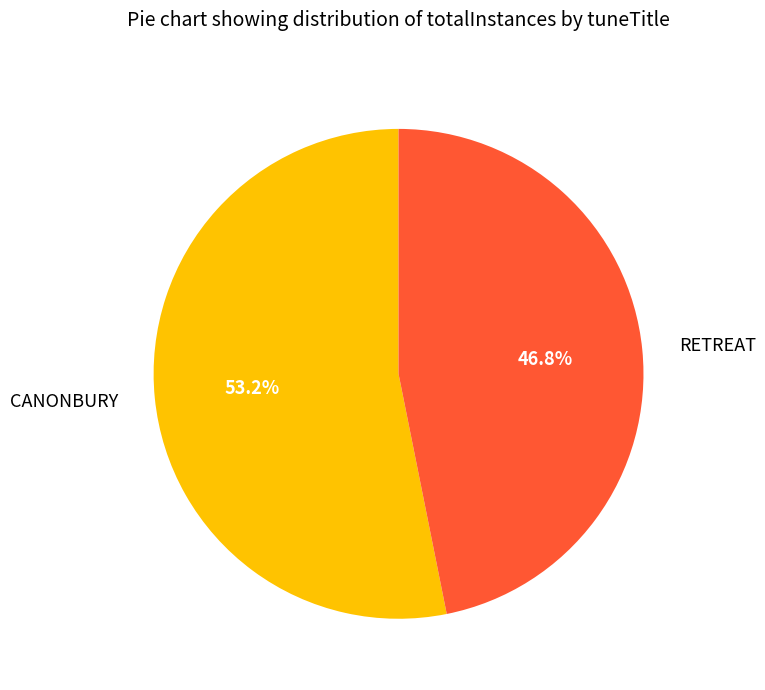

What is the largest slice in the pie chart?

CANONBURY